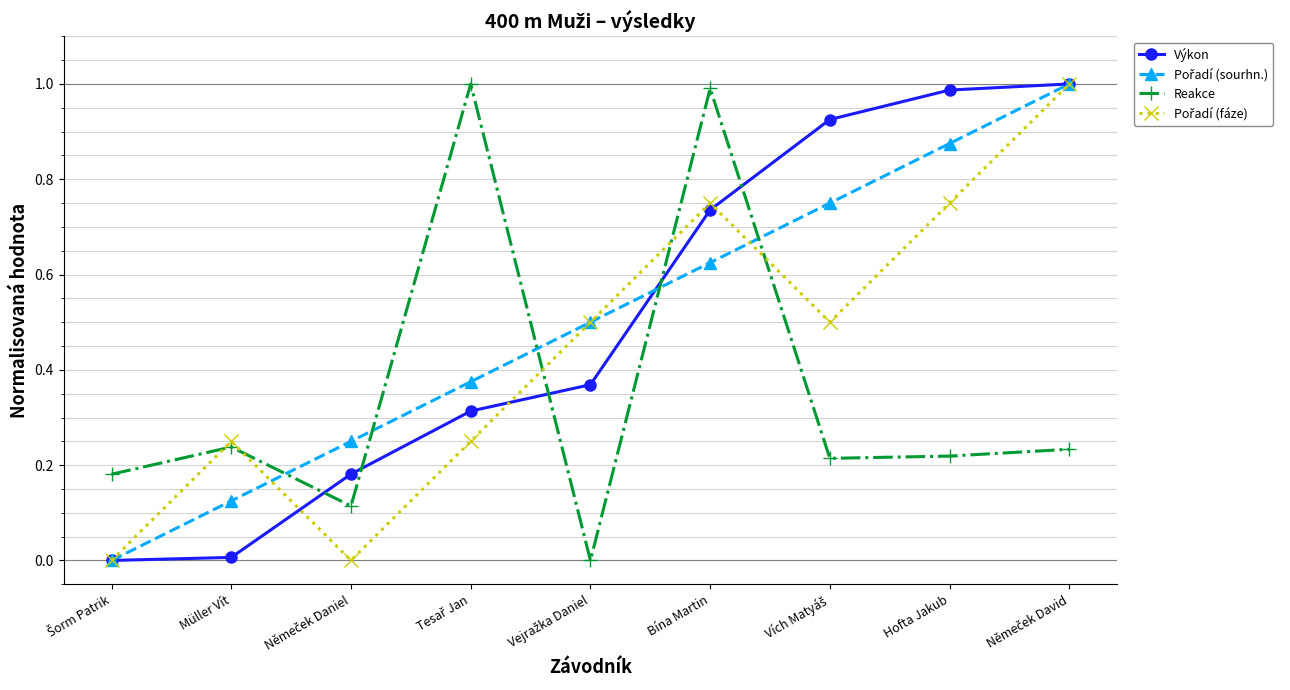

Which series changed the most between Müller Vít and Bína Martin?

Reakce